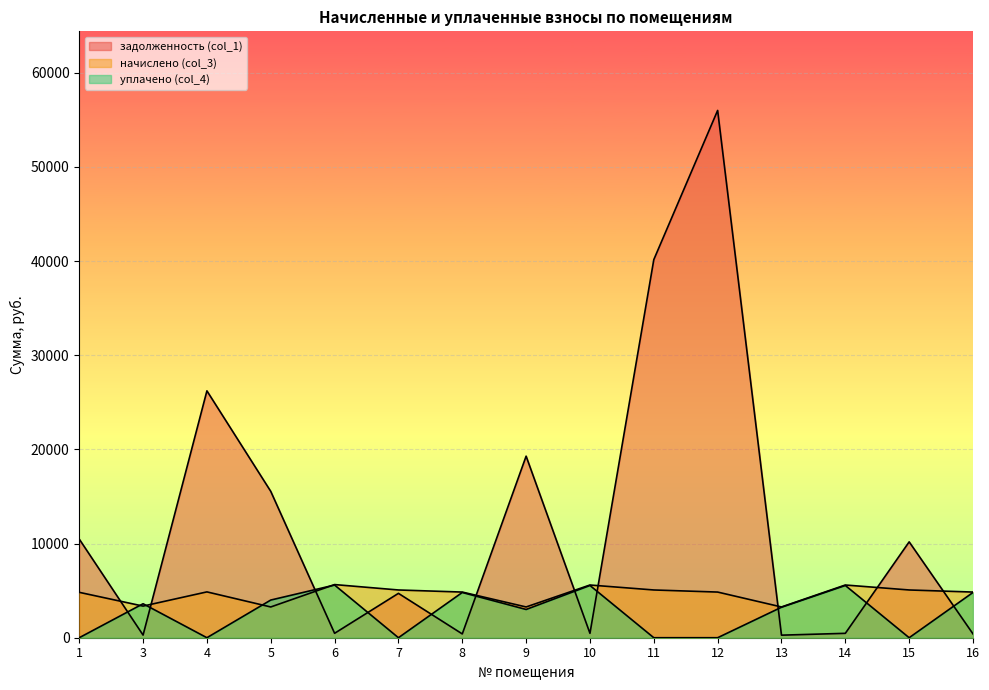

Reading left to right, list all the values displayed in this chart.

задолженность (col_1): 1=10477.0	3=279.9	4=26213.6	5=15540.3	6=470.3	7=4711.1	8=404.0	9=19279.9	10=466.5	11=40147.3	12=55989.2	13=272.2	14=466.5	15=10179.0	16=404.0
начислено (col_3): 1=4820.3	3=3358.4	4=4866.6	5=3265.9	6=5643.7	7=5070.1	8=4848.0	9=3265.9	10=5597.5	11=5070.1	12=4848.0	13=3265.9	14=5597.5	15=5070.1	16=4848.0
уплачено (col_4): 1=0.0	3=3608.6	4=0.0	5=4000.0	6=5593.5	7=0.0	8=4805.0	9=3000.0	10=5547.9	11=0.0	12=0.0	13=3237.0	14=5547.9	15=0.0	16=4805.0